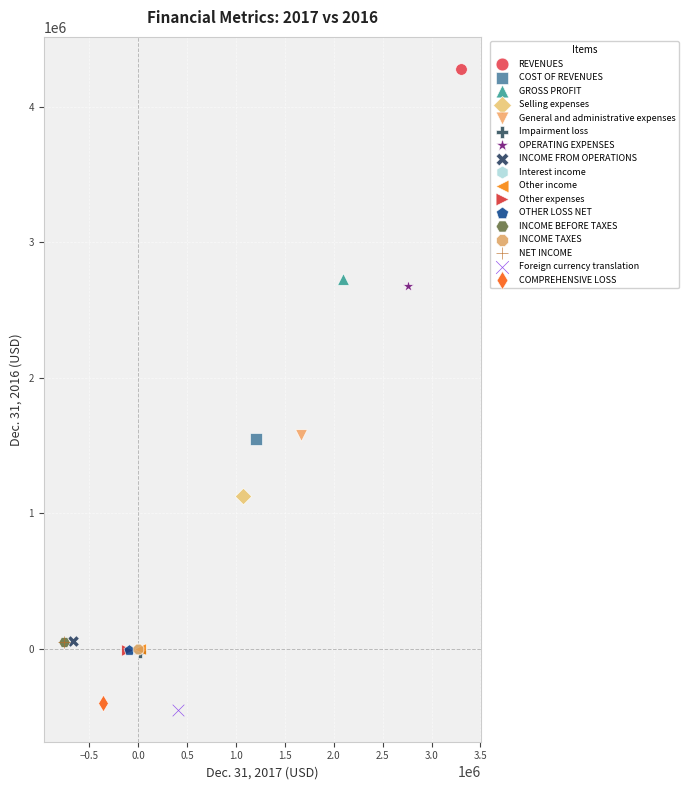

What are all the series names shown in the legend?

REVENUES, COST OF REVENUES, GROSS PROFIT, Selling expenses, General and administrative expenses, Impairment loss, OPERATING EXPENSES, INCOME FROM OPERATIONS, Interest income, Other income, Other expenses, OTHER LOSS NET, INCOME BEFORE TAXES, INCOME TAXES, NET INCOME, Foreign currency translation, COMPREHENSIVE LOSS